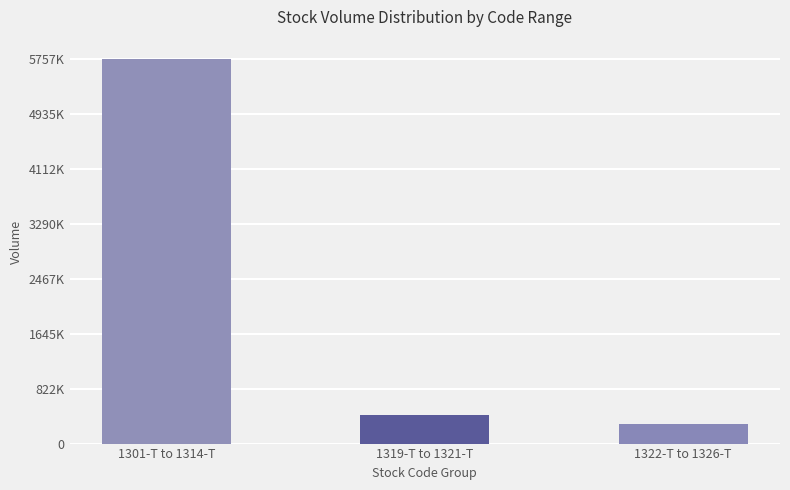

The chart shows a value of 449304 at 1322-T to 1326-T. True or false?

False